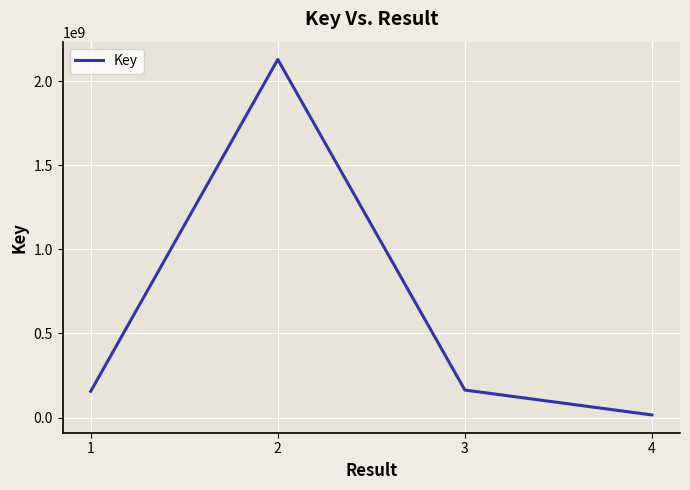

Is it true that the value at 2 is 2129669169?

True